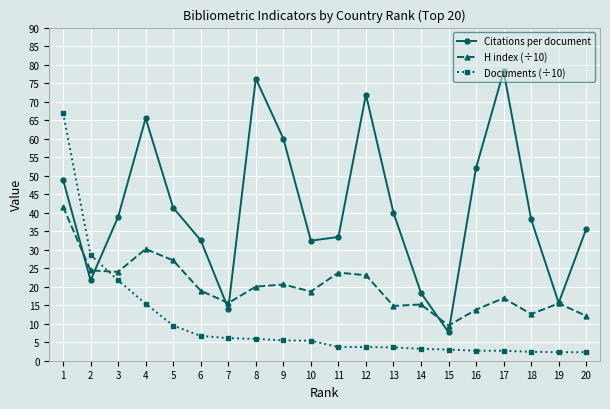

Count the number of data series in this chart.

3